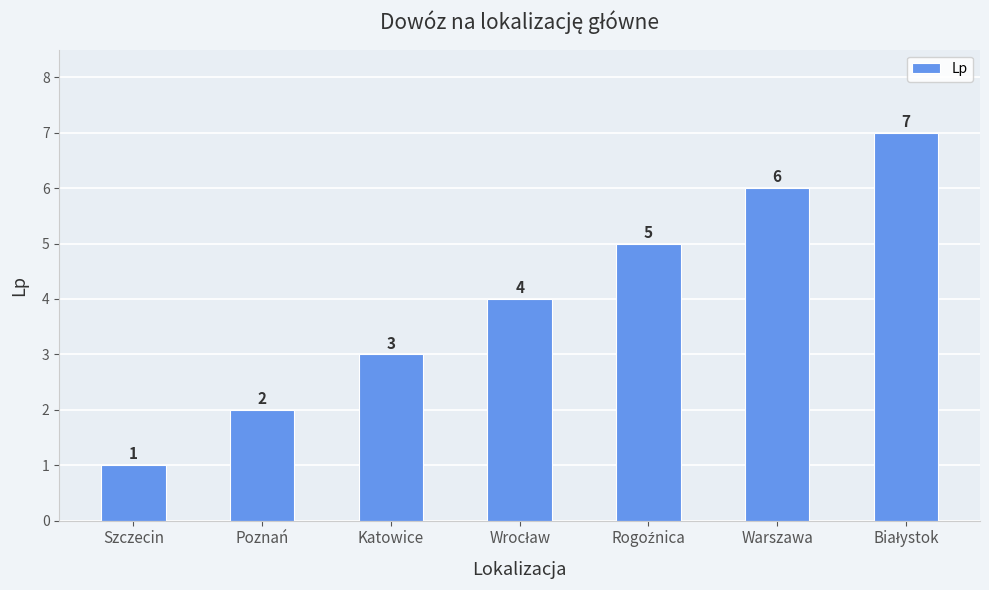

What is the greatest value displayed?

7